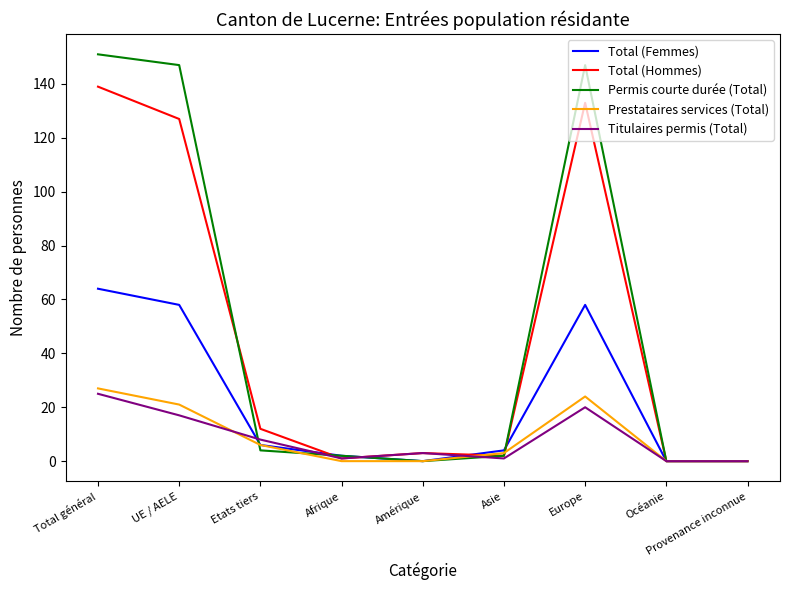

At which category is the sum across all series the highest?

Total général